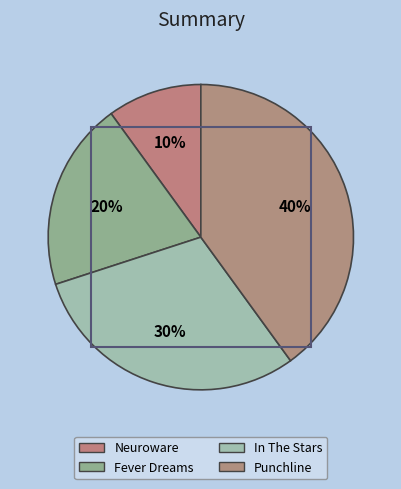

Is it true that Punchline is 40% of the pie?

True